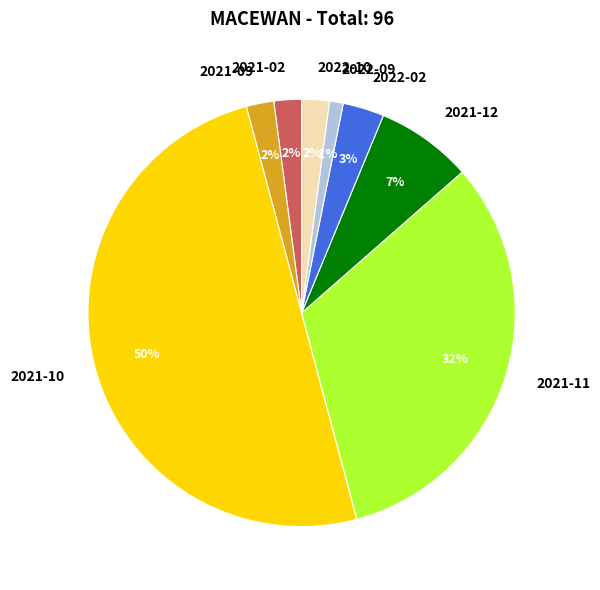

Approximately how many times larger is the value at 2021-09 compared to 2022-02?

0.7